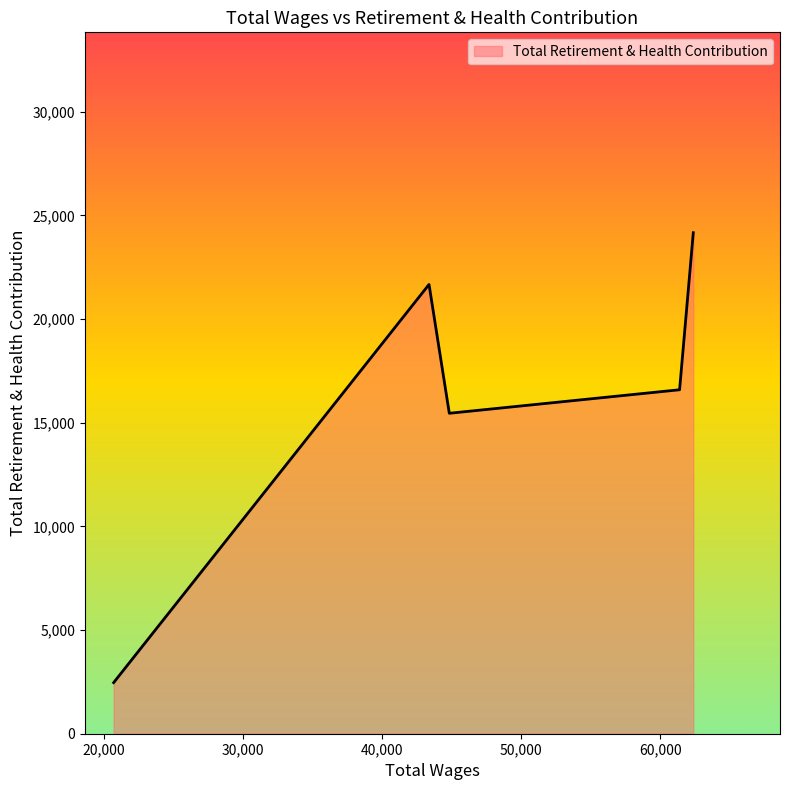

What is the sum of all values?

80344